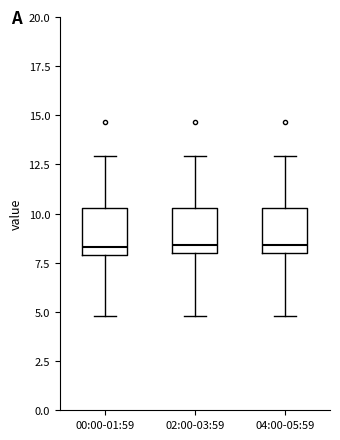

Reading left to right, transcribe this box plot: for each box, give where its median line is, the range the box spans, and where its two whiskers end, as read against the y-axis. The values are not printed on the chart, so give them approximately, as read against the axis.

00:00-01:59: median 8.5, box 8.0 to 10.5, whiskers 5.0 to 13.0
02:00-03:59: median 8.5, box 8.0 to 10.5, whiskers 5.0 to 13.0
04:00-05:59: median 8.5, box 8.0 to 10.5, whiskers 5.0 to 13.0